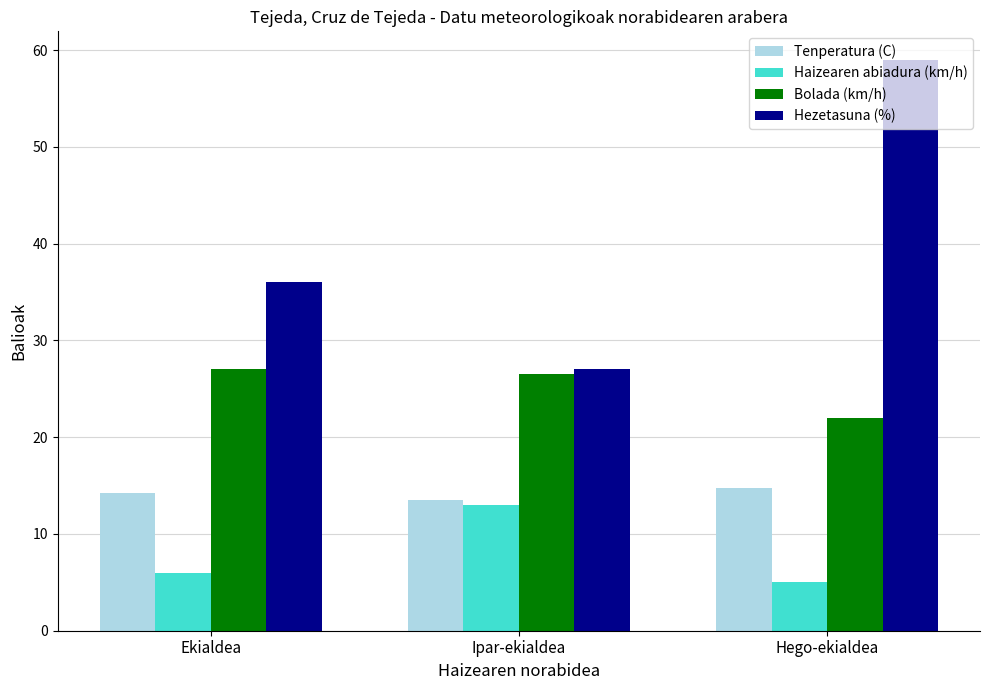

What is the total value across all series at Hego-ekialdea?

100.8